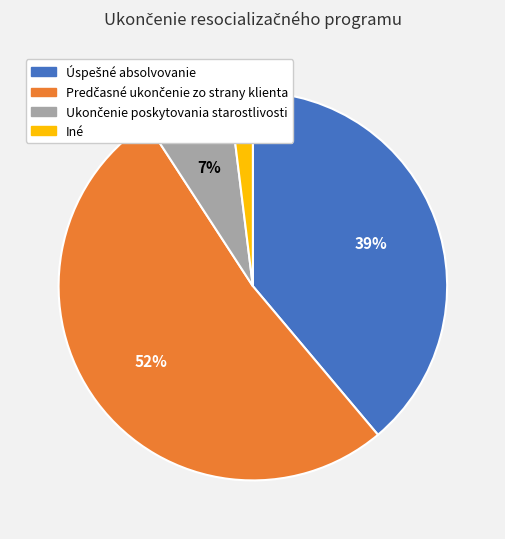

To the nearest percent, what is the average slice percentage?

25%